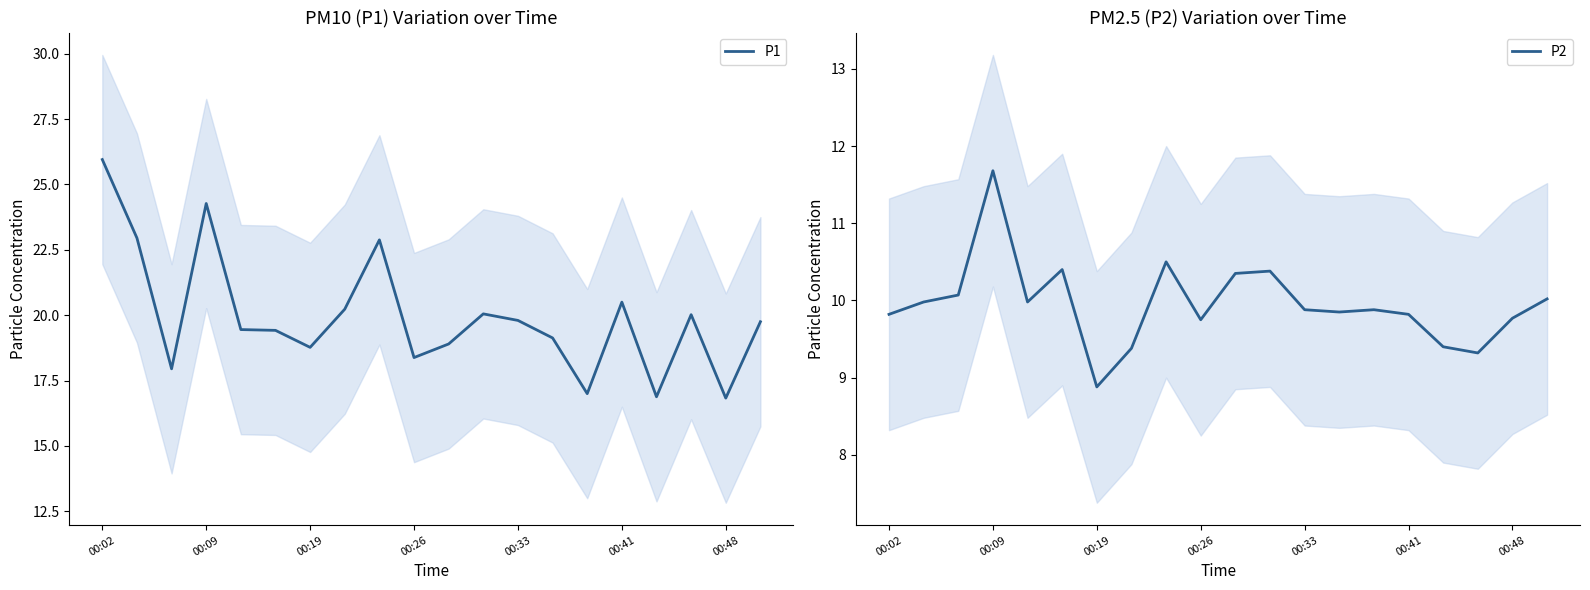

Rank the series by their average value, from lowest to highest.

P2, P1